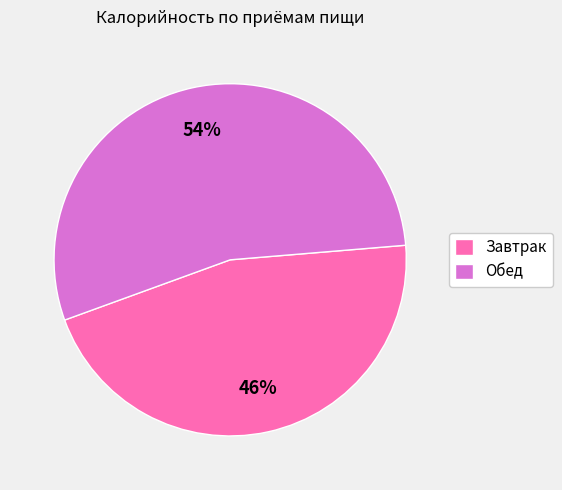

What is the ratio of the value at Обед to the value at Завтрак?

1.2